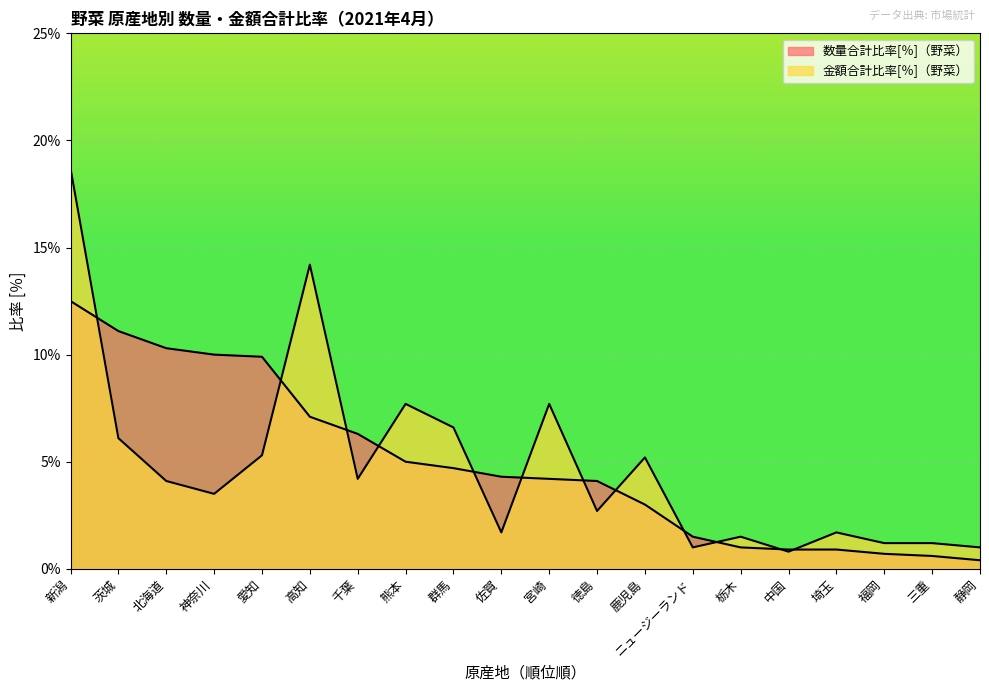

Rank the series by their average value, from highest to lowest.

数量合計比率[％]（野菜）, 金額合計比率[％]（野菜）